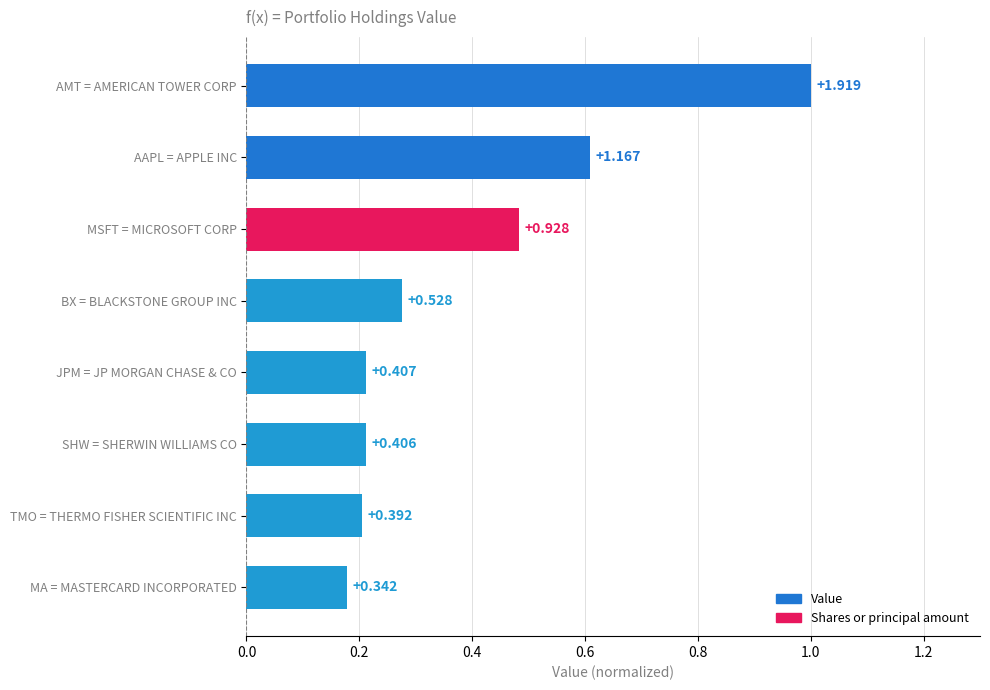

Are the bars horizontal?

Yes